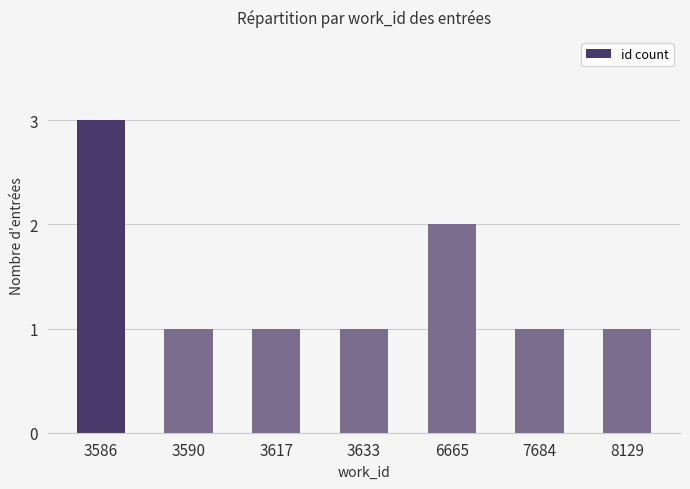

What is the approximate value at 3633?

1